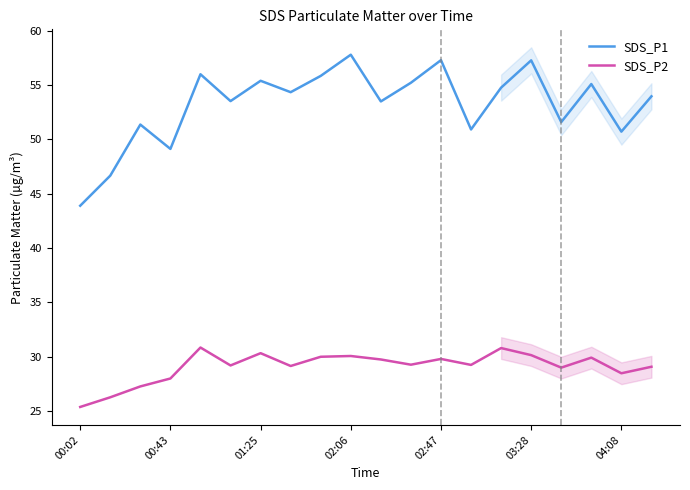

True or false: SDS_P2 and SDS_P1 intersect in this chart.

False